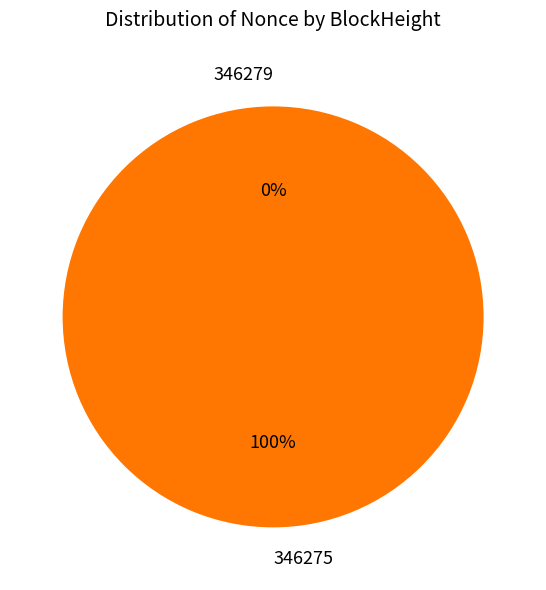

Is it true that 346279 is 0% of the pie?

True